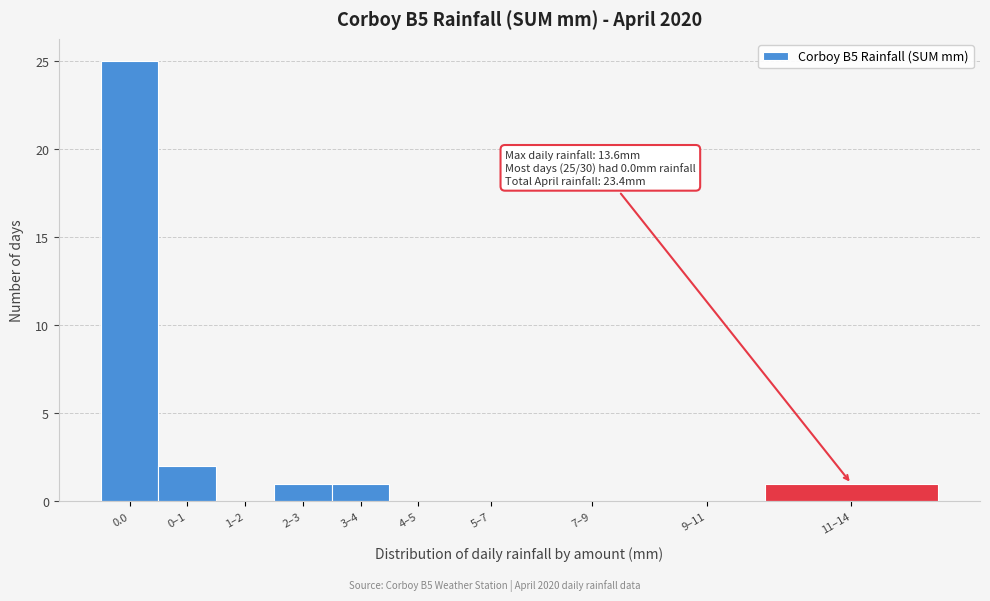

Reading left to right, list all the values displayed in this chart.

0.0=25	0–1=2	1–2=0	2–3=1	3–4=1	4–5=0	5–7=0	7–9=0	9–11=0	11–14=1